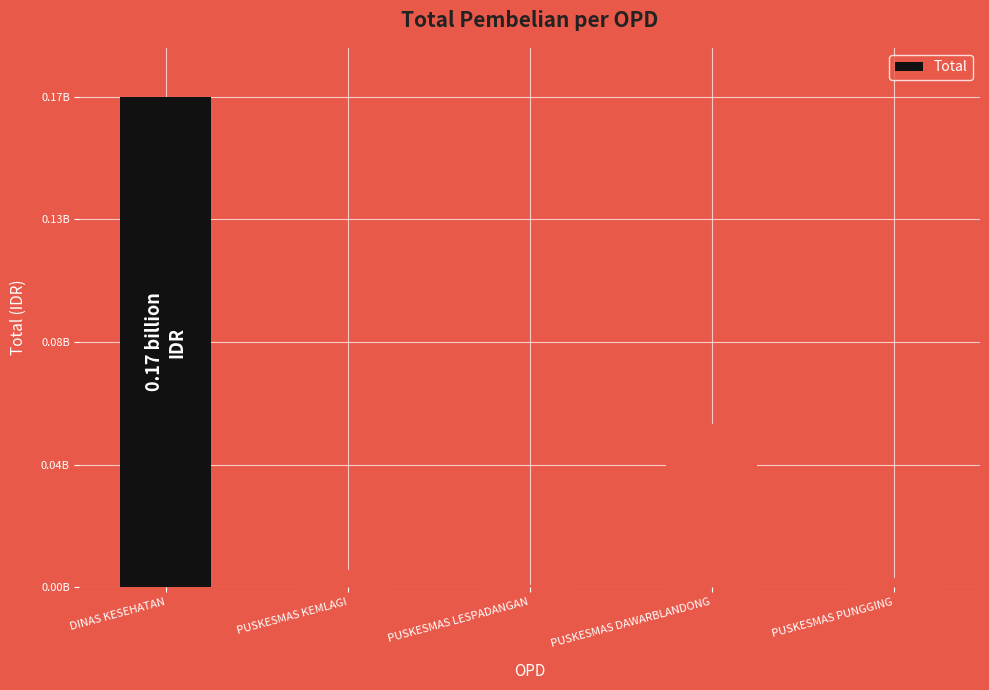

What is the ratio of the value at PUSKESMAS DAWARBLANDONG to the value at PUSKESMAS KEMLAGI?

9.5